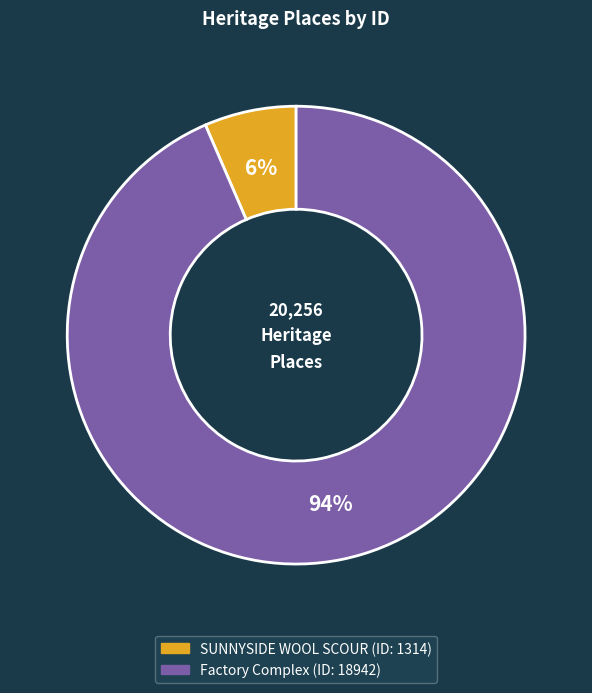

Approximately how many times larger is the value at SUNNYSIDE WOOL SCOUR compared to Factory Complex?

0.1